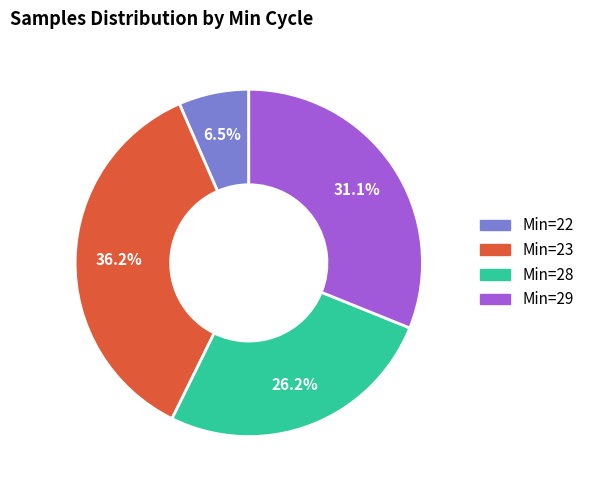

Does Min=22 account for over 50% of the chart?

No